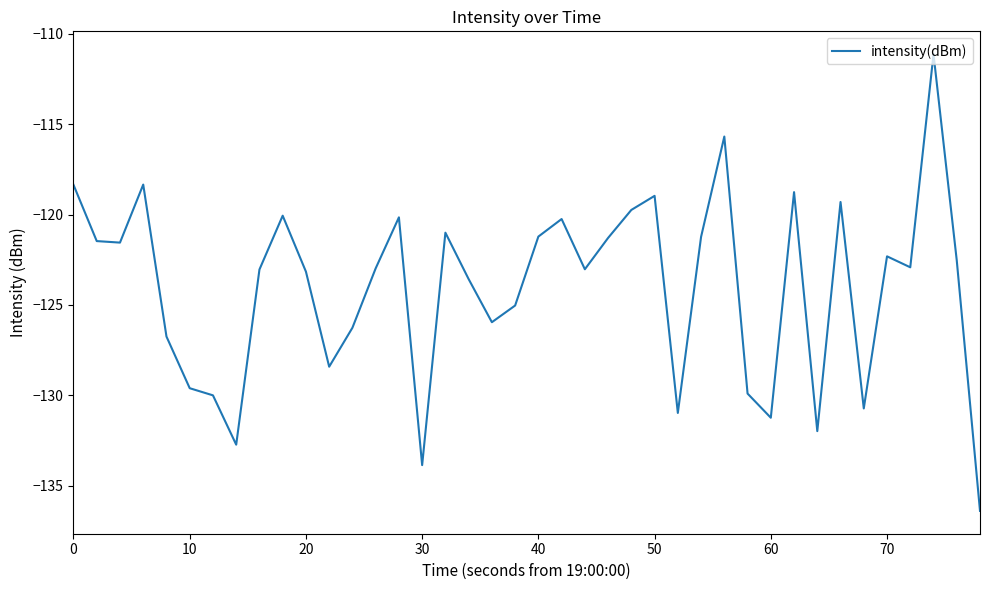

What is the greatest value displayed?

-111.1